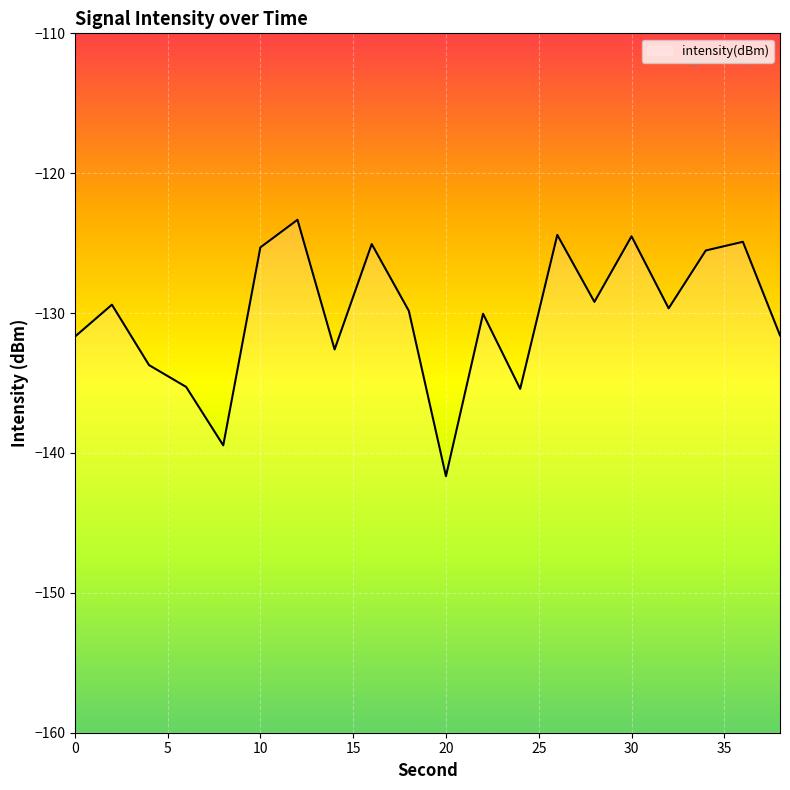

Reading right to left, extract all data points from this chart.

-131.6	-124.9	-125.5	-129.7	-124.5	-129.2	-124.4	-135.4	-130.0	-141.7	-129.8	-125.1	-132.6	-123.3	-125.3	-139.5	-135.3	-133.7	-129.4	-131.7